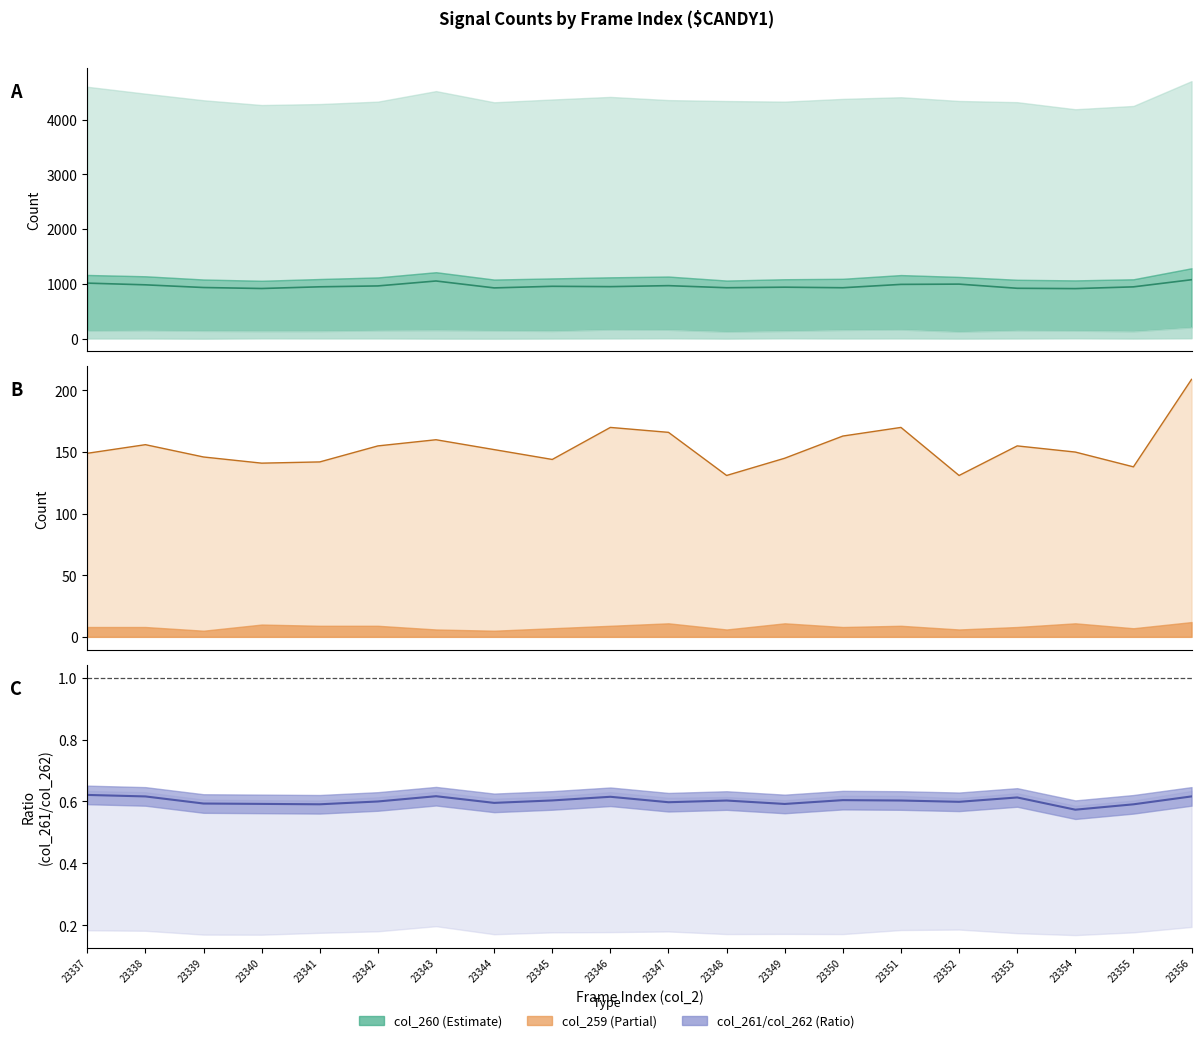

Where is col_260 (mid) nearest to the value 998?

23352